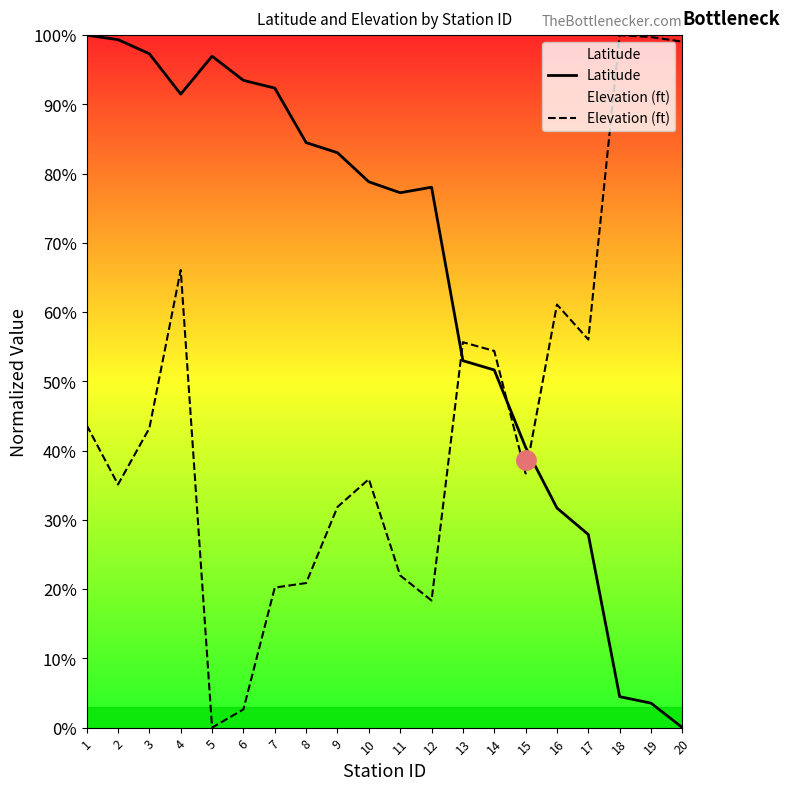

True or false: Elevation (ft) and Latitude intersect in this chart.

True